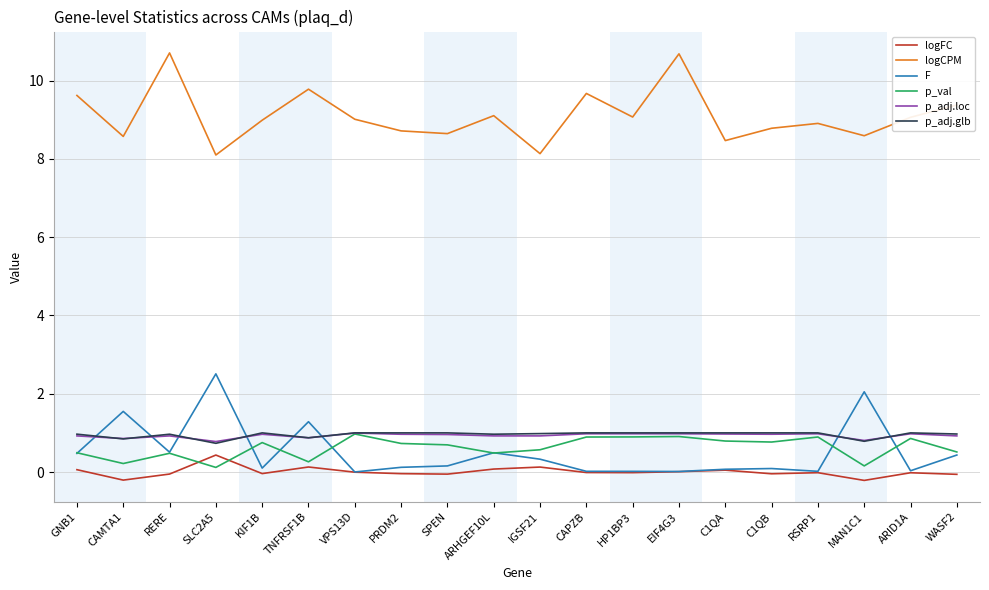

The F series shows 2.5 at SLC2A5. True or false?

True